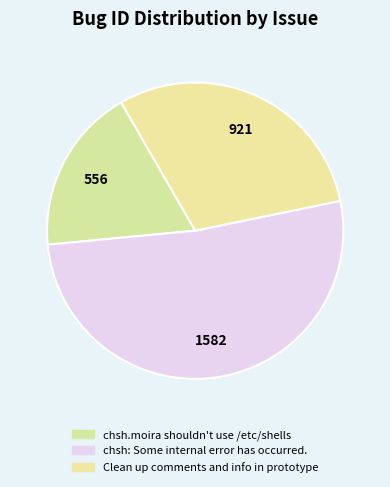

What is the change in value from chsh: Some internal error has occurred. to Clean up comments and info in prototype?

-661